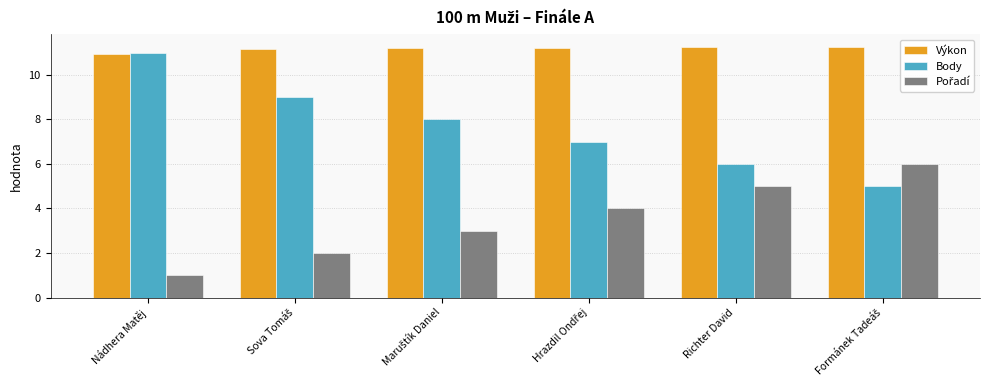

Which series has the widest spread of values?

Body